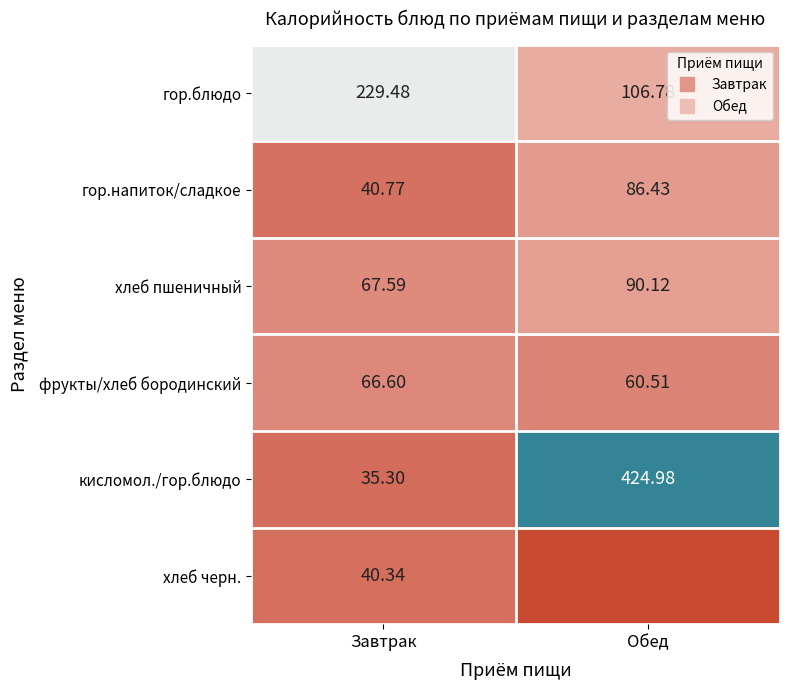

At which label does кисломол./гор.блюдо reach its minimum?

Завтрак